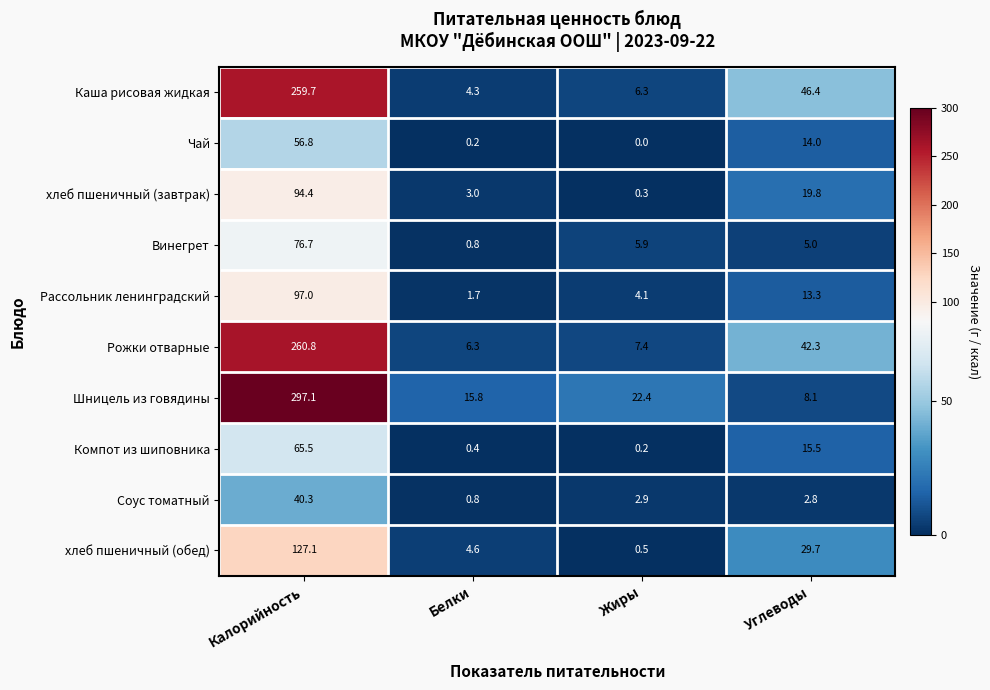

Rank the categories by Каша рисовая жидкая value from highest to lowest.

Калорийность, Углеводы, Жиры, Белки